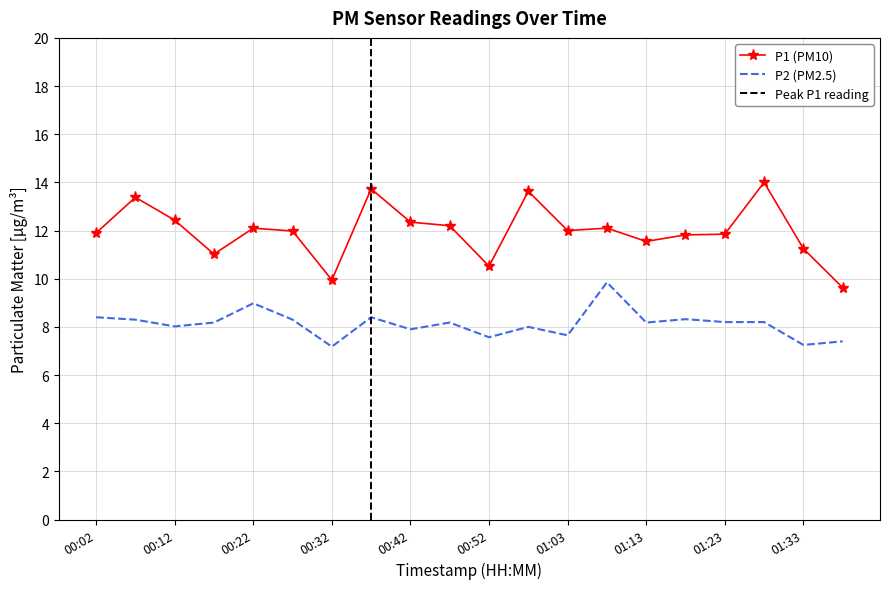

Reading left to right, list all the values displayed in this chart.

P1: 11.9	13.4	12.4	11.0	12.1	12.0	9.9	13.7	12.3	12.2	10.5	13.6	12.0	12.1	11.6	11.8	11.8	14.0	11.2	9.6
P2: 8.4	8.3	8.0	8.2	9.0	8.3	7.2	8.4	7.9	8.2	7.6	8.0	7.7	9.8	8.2	8.3	8.2	8.2	7.2	7.4